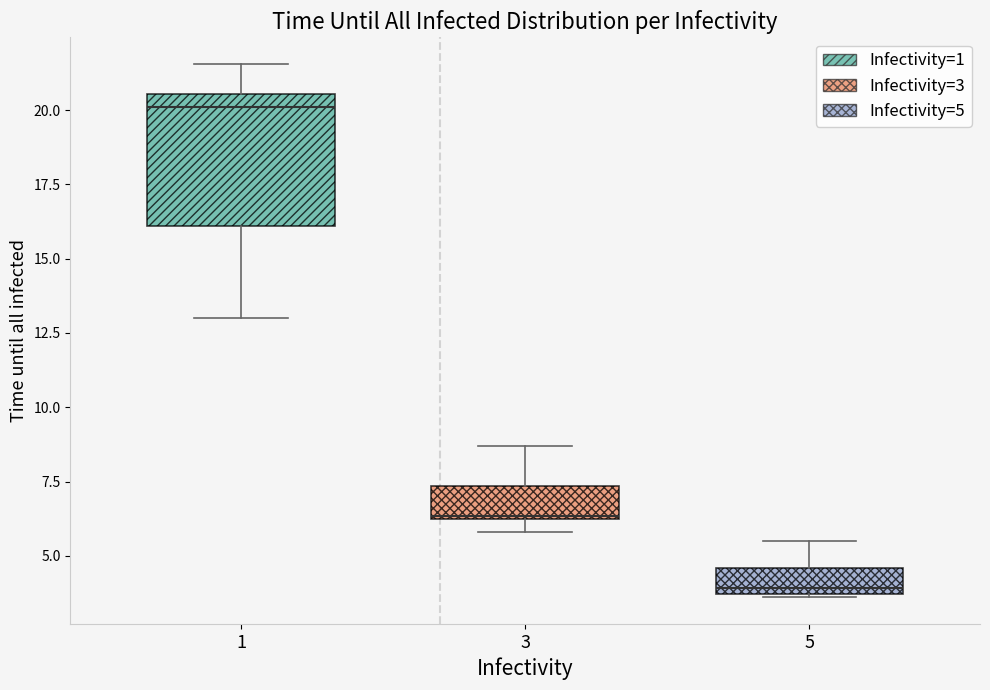

Reading left to right, read every box against the y-axis: the position of its median line, the range the box covers, and the ends of its whiskers. The values are not printed on the chart, so give them approximately, as read against the axis.

1: median 20.0, box 16.0 to 20.5, whiskers 13.0 to 21.5
3: median 6.5, box 6.5 to 7.5, whiskers 6.0 to 8.5
5: median 4.0, box 3.5 to 4.5, whiskers 3.5 to 5.5